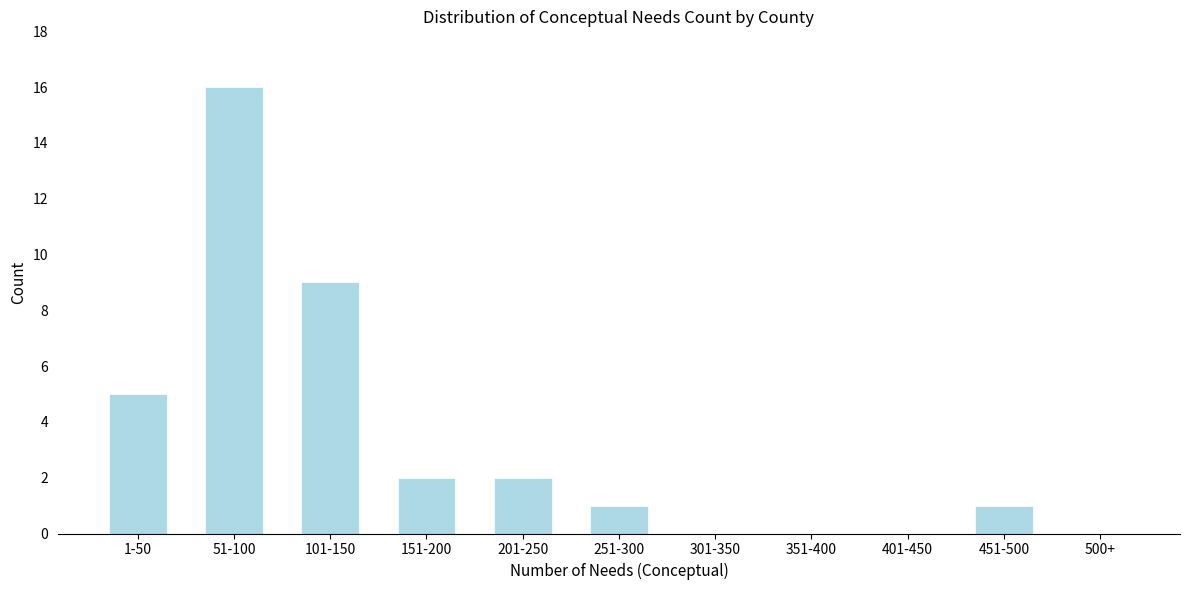

Reading left to right, transcribe all the data shown in this chart.

1-50=5	51-100=16	101-150=9	151-200=2	201-250=2	251-300=1	301-350=0	351-400=0	401-450=0	451-500=1	500+=0